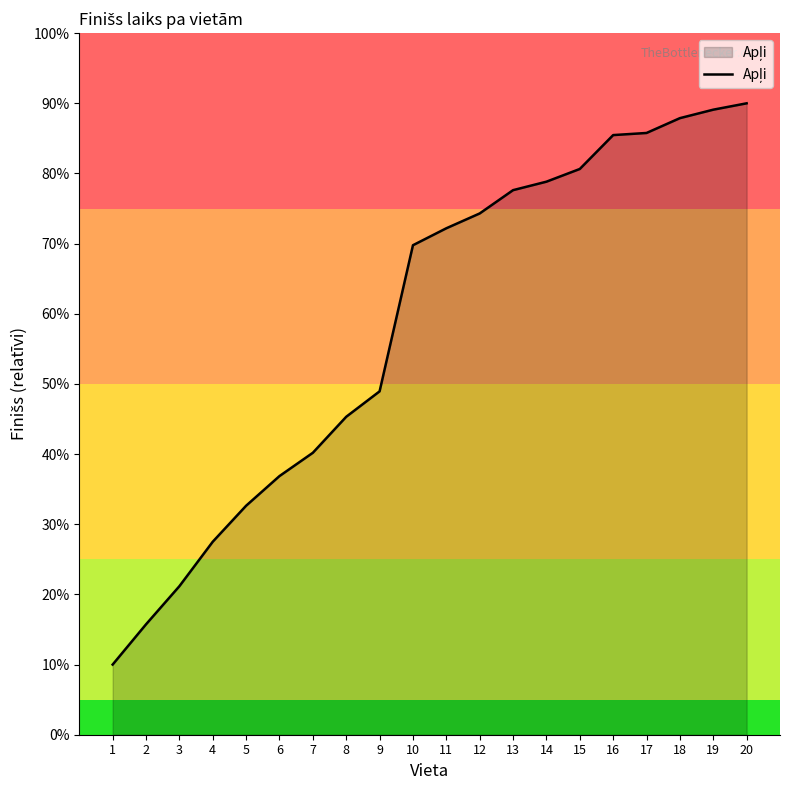

What is the difference between the maximum and minimum values?

80.0